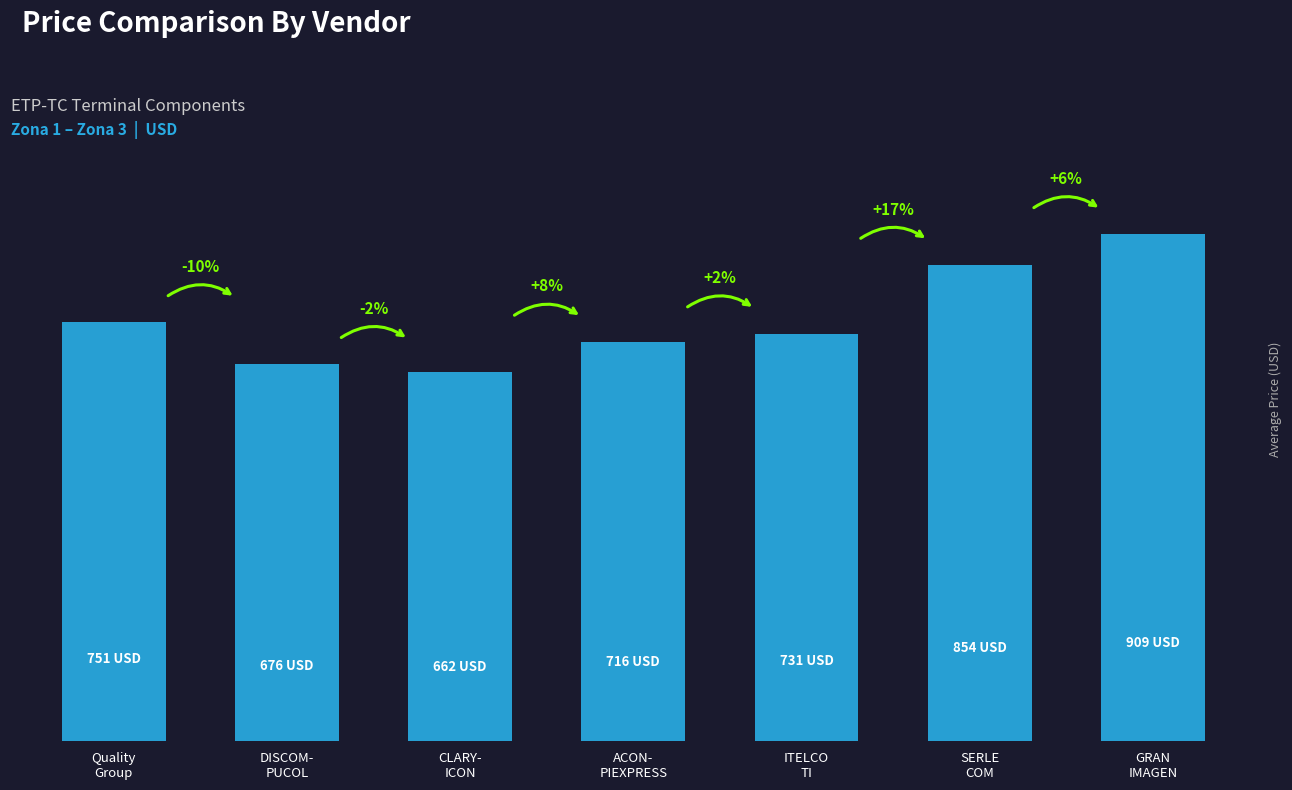

Reading left to right, transcribe all the data shown in this chart.

751	676	662	716	731	854	909